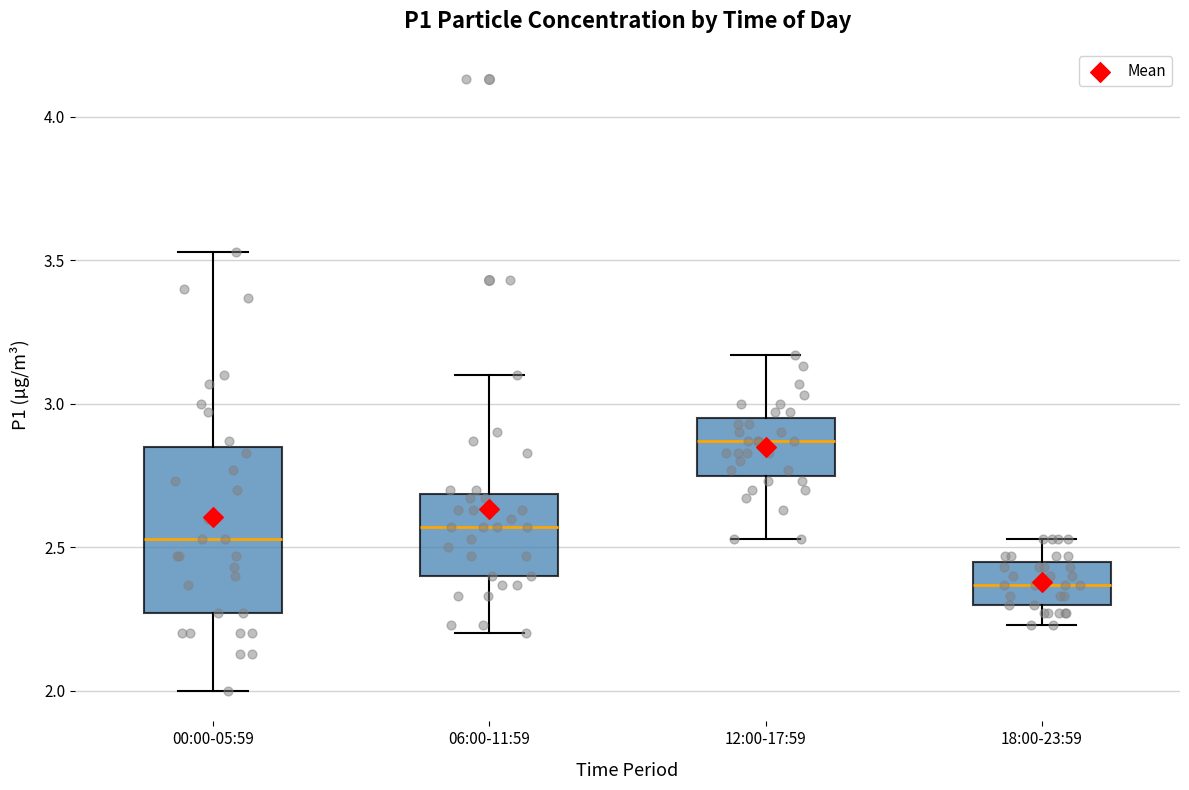

Where does the lower whisker of the box for 06:00-11:59 end on the y-axis? The values are not printed on the chart, so give them approximately, as read against the axis.

2.20